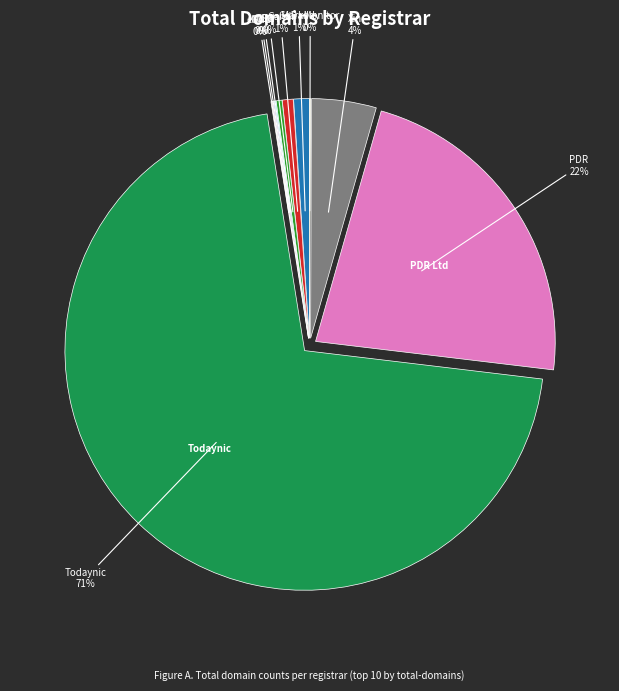

How many slices are in this pie chart?

10